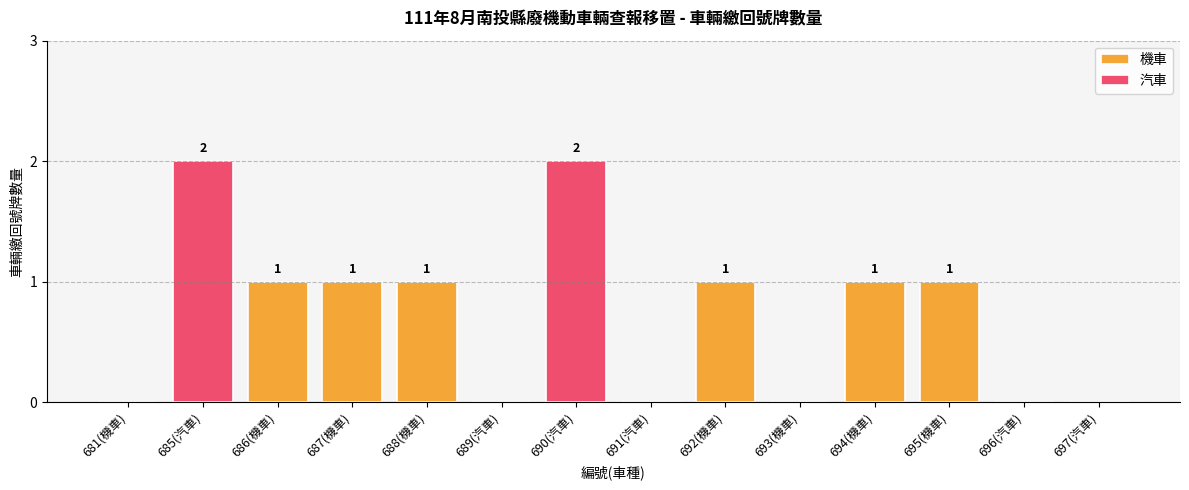

What is the value of the 機車 bar at the 5th from the left?

1